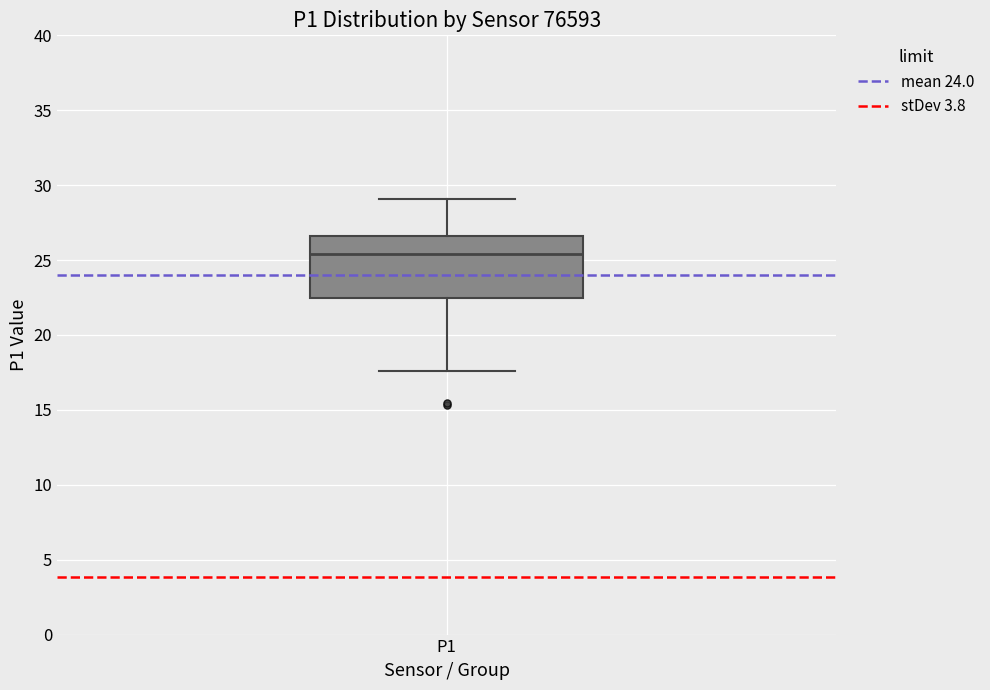

Read this box plot against the y-axis: the position of the median line, the range covered by the box, and the ends of both whiskers. The values are not printed on the chart, so give them approximately, as read against the axis.

median 25.5, box 22.5 to 26.5, whiskers 17.5 to 29.0